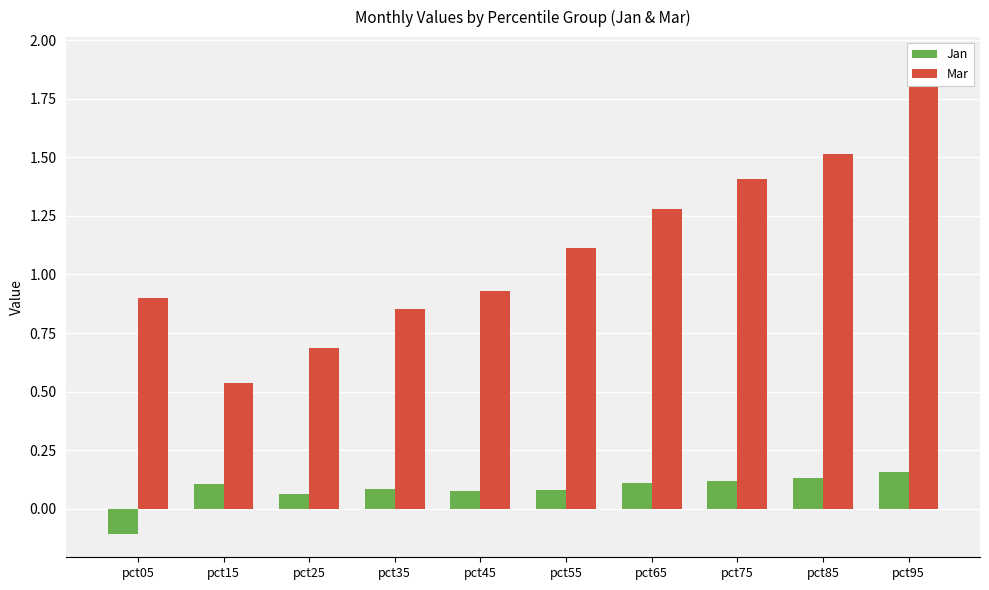

What is the total value across all series at pct55?

1.2